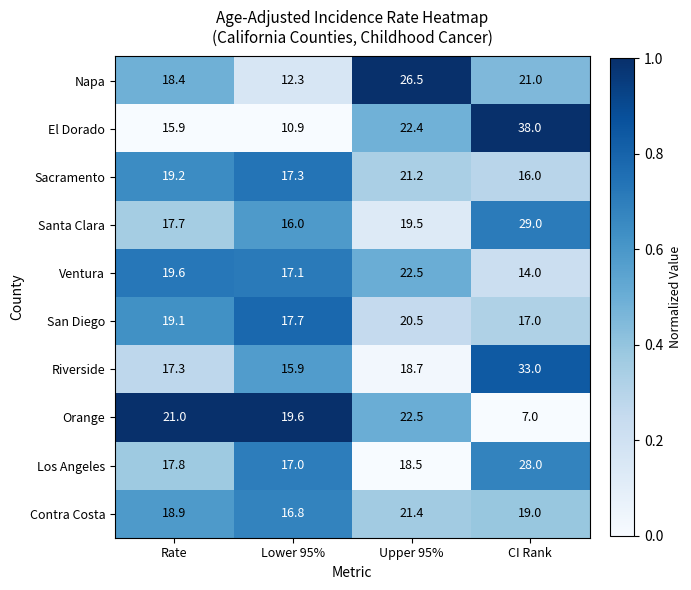

What is the greatest value displayed?

38.0